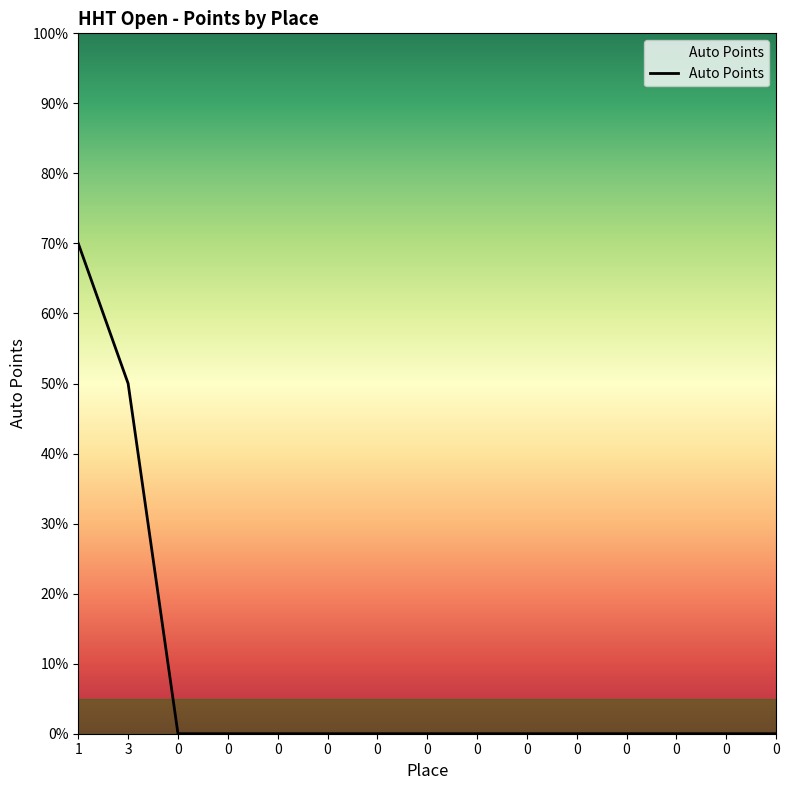

Does the chart display data point markers on the line(s)?

No